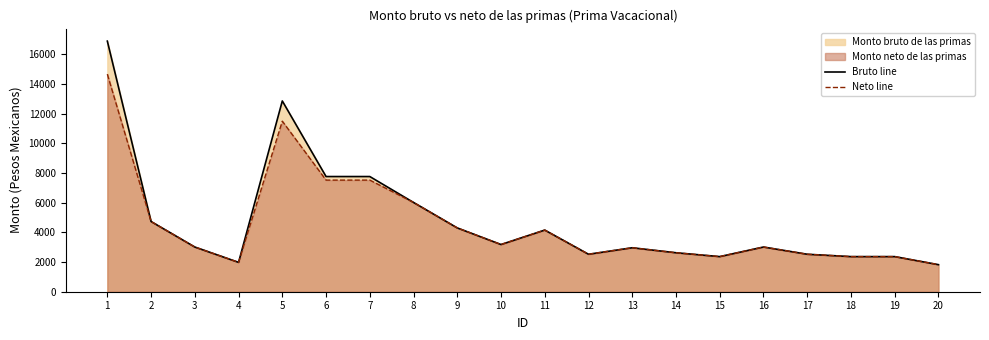

How many values in the Neto line series are below 3012?

9